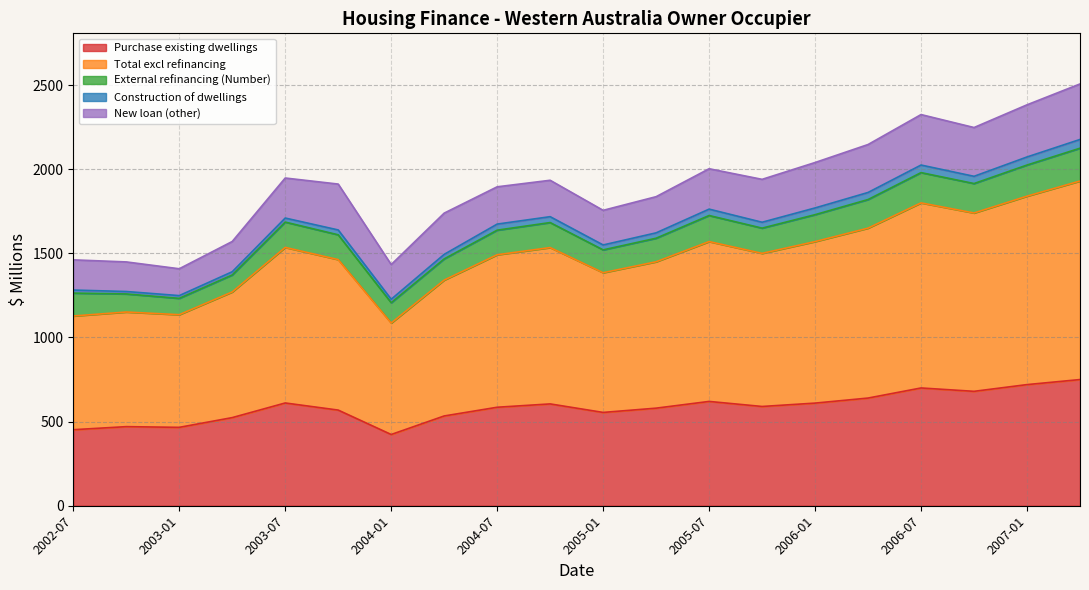

How many values in the External refinancing (Number) series are below 148?

10